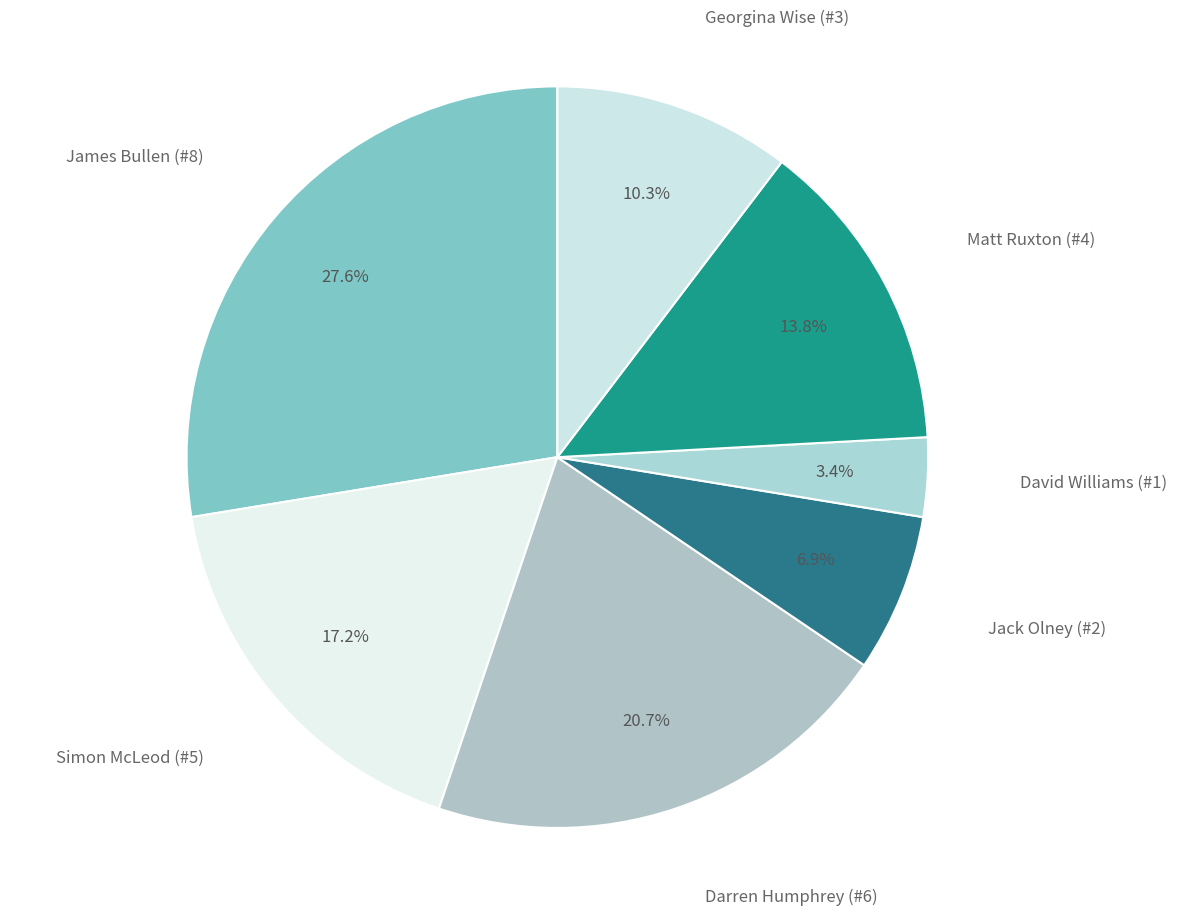

Rank the categories by value from lowest to highest.

David Williams (#1), Jack Olney (#2), Georgina Wise (#3), Matt Ruxton (#4), Simon McLeod (#5), Darren Humphrey (#6), James Bullen (#8)